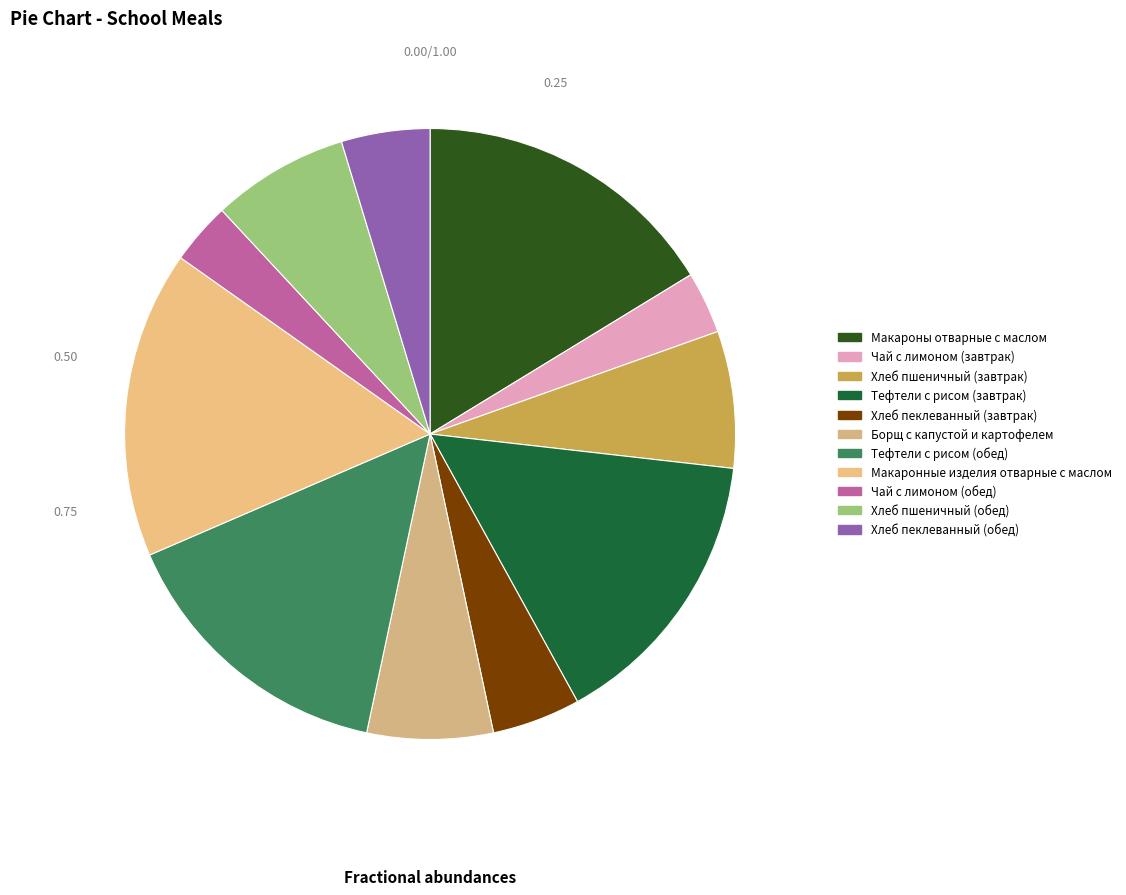

What percentage do Макароны отварные с маслом and Хлеб пшеничный (обед) together represent?

23.5%